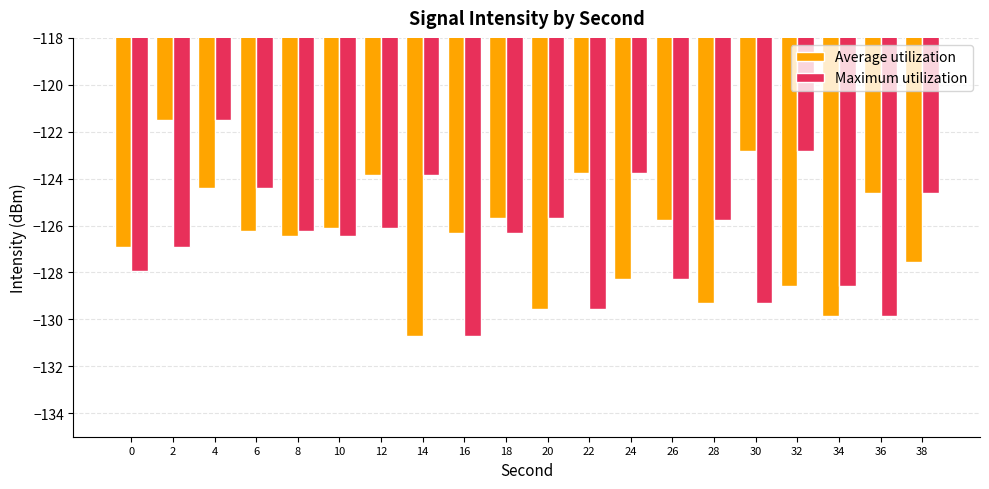

What is the difference between the maximum and second lowest values in the Average utilization series?

8.3